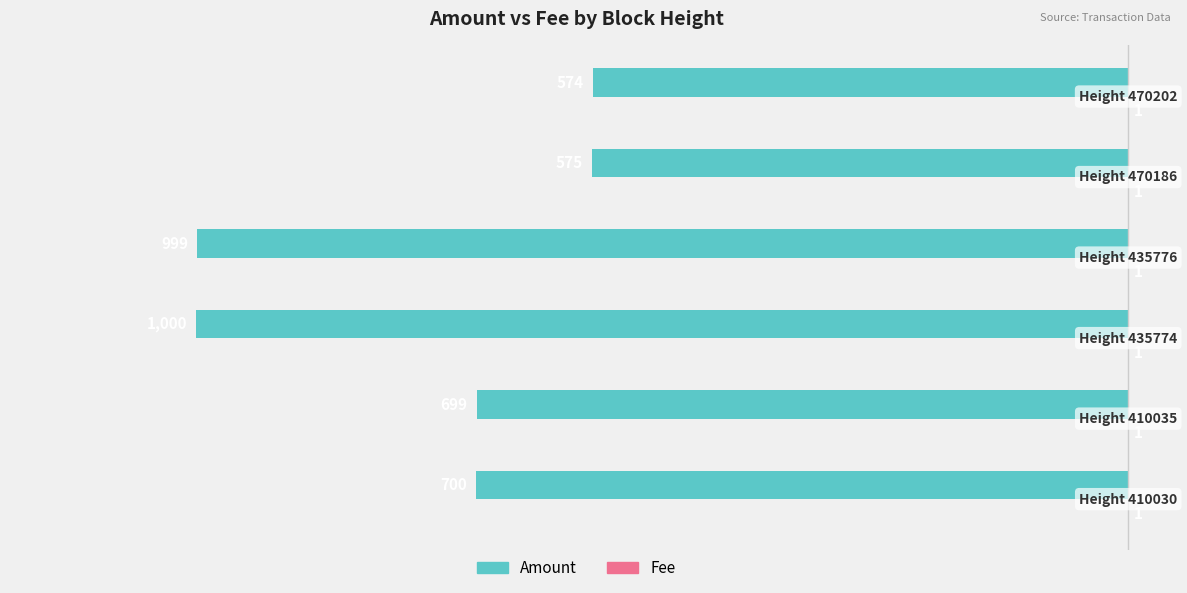

What is the sum of all Amount values?

-4547